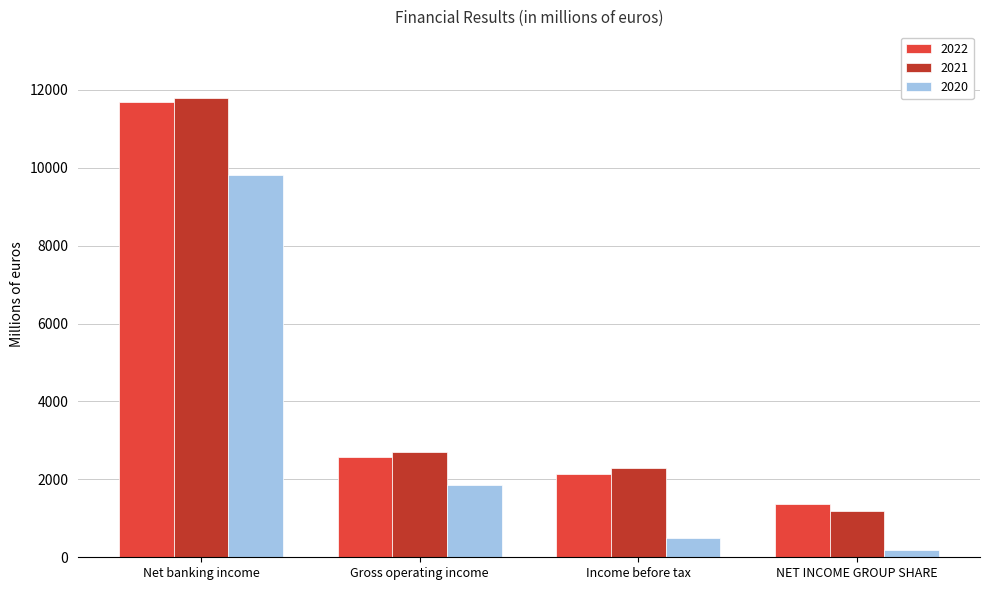

Reading left to right, extract all data points from this chart.

2022: Net banking income=11676	Gross operating income=2586	Income before tax=2128	NET INCOME GROUP SHARE=1360
2021: Net banking income=11780	Gross operating income=2702	Income before tax=2293	NET INCOME GROUP SHARE=1185
2020: Net banking income=9816	Gross operating income=1854	Income before tax=500	NET INCOME GROUP SHARE=176